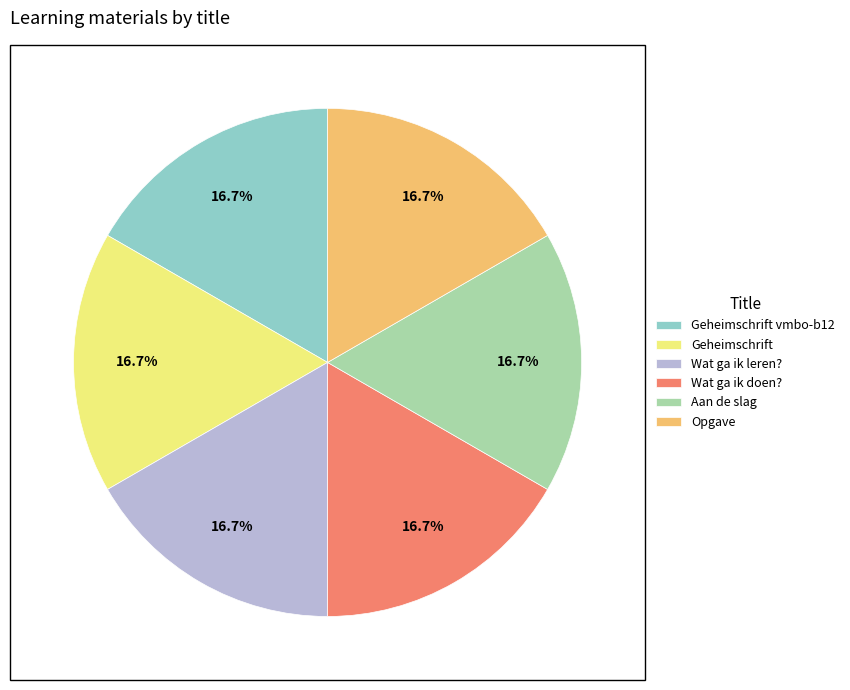

To the nearest percent, what is the average slice percentage?

17%